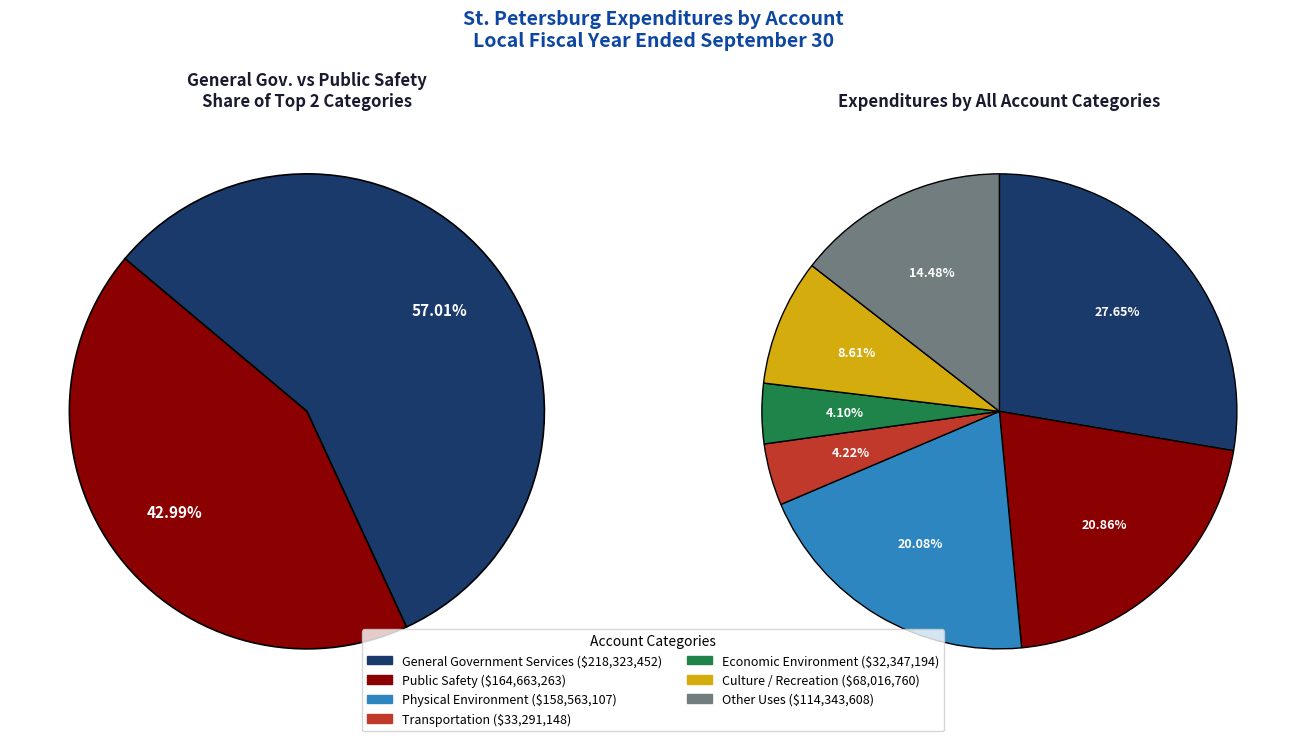

Does any single category account for the majority?

No